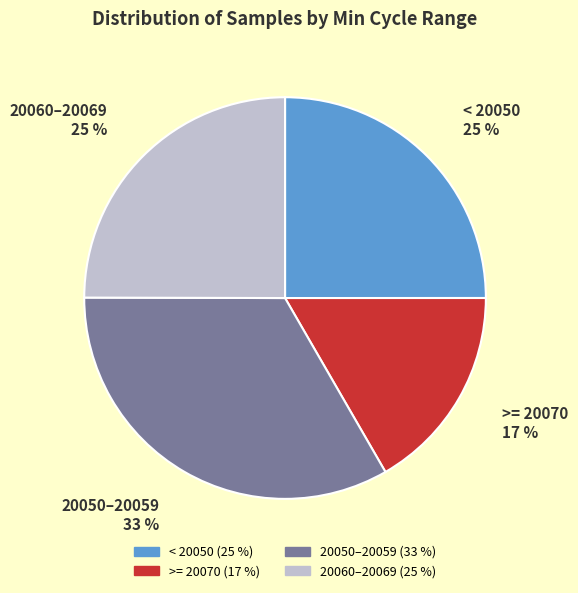

Is there any slice that represents more than half of the pie?

No